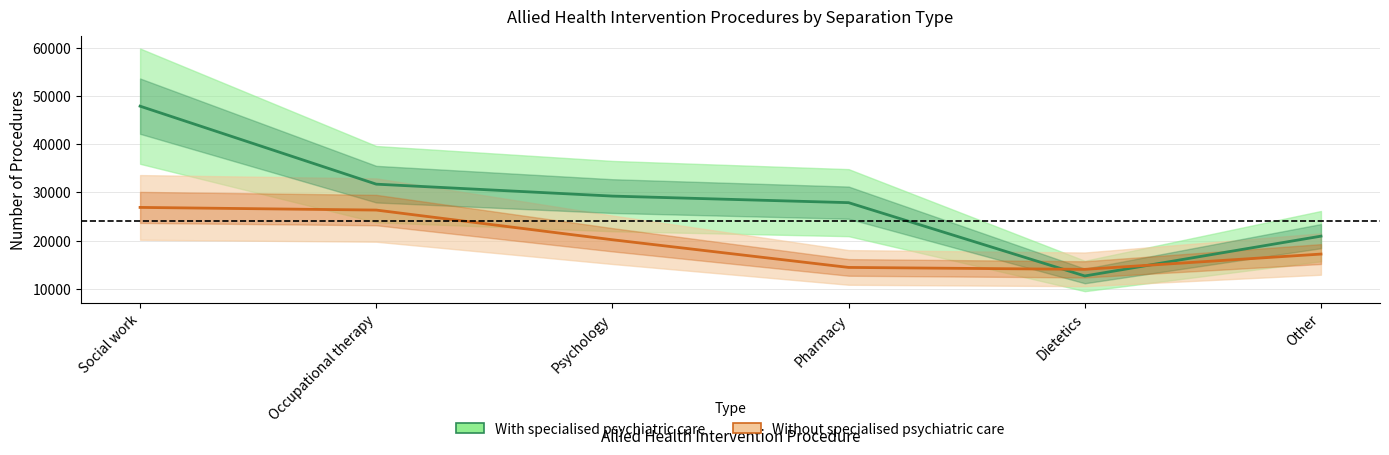

True or false: With specialised psychiatric care has more than 0 points higher than both neighbors.

False